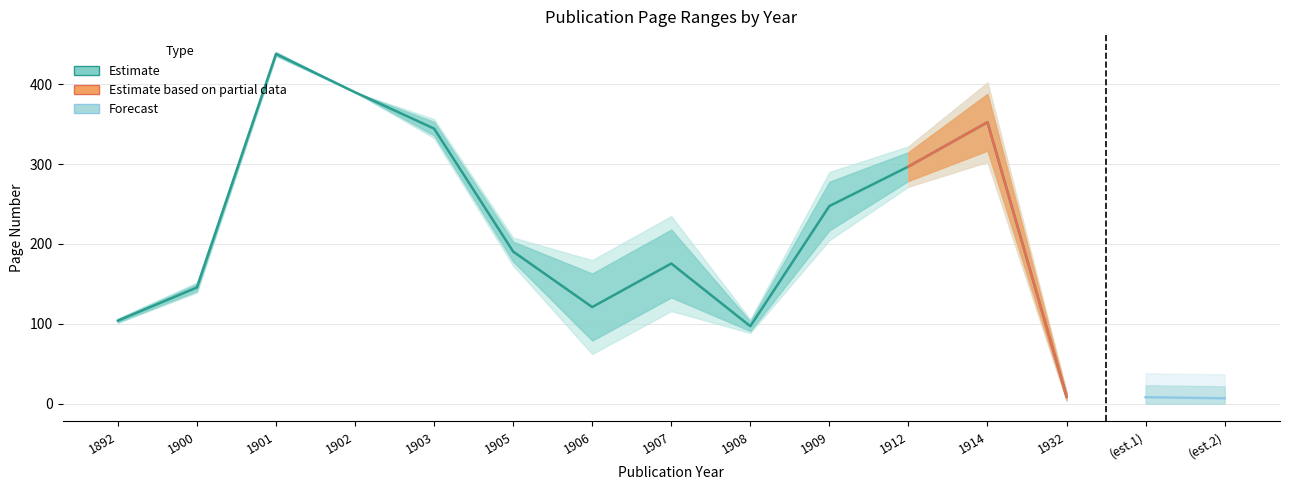

Does the chart have visible grid lines?

Yes